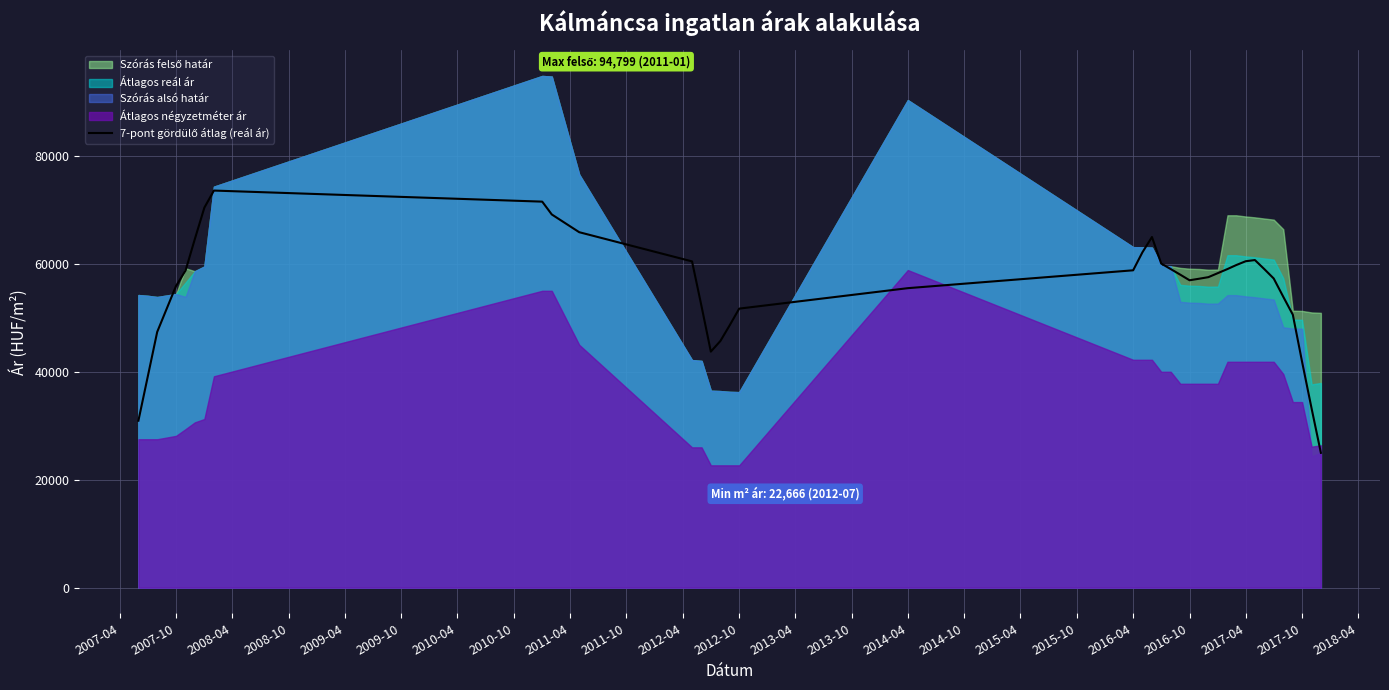

What is the label of the 28th point from the right?

2012-10